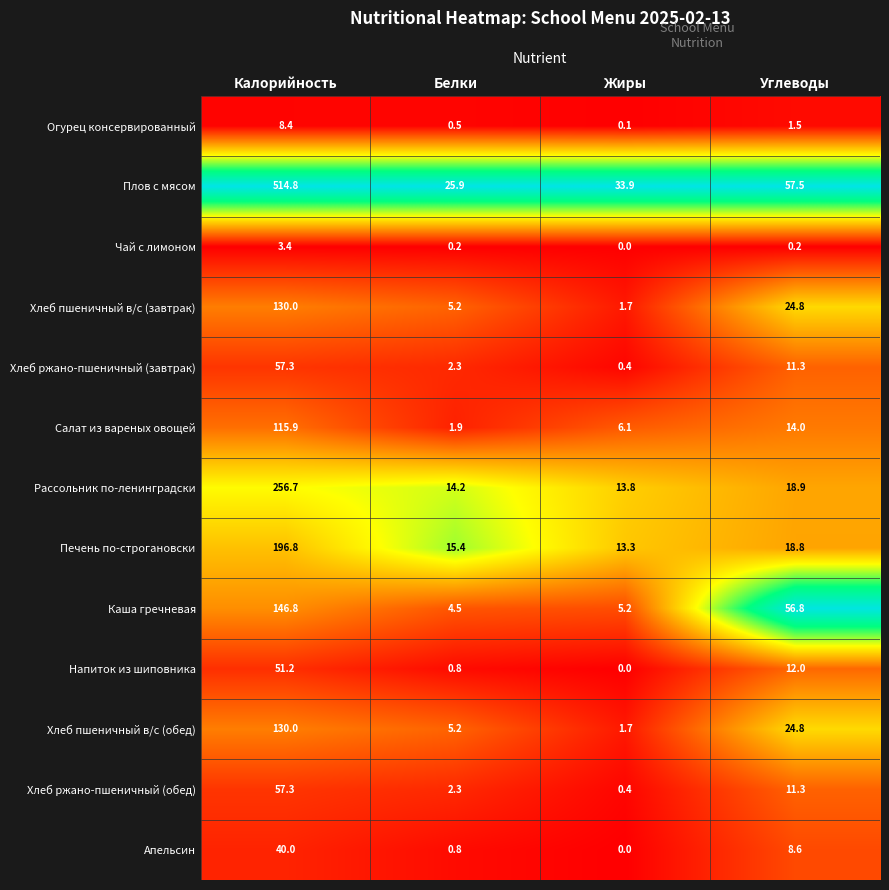

What is the sum of the Хлеб пшеничный в/с (завтрак) values at Белки and Жиры?

6.9